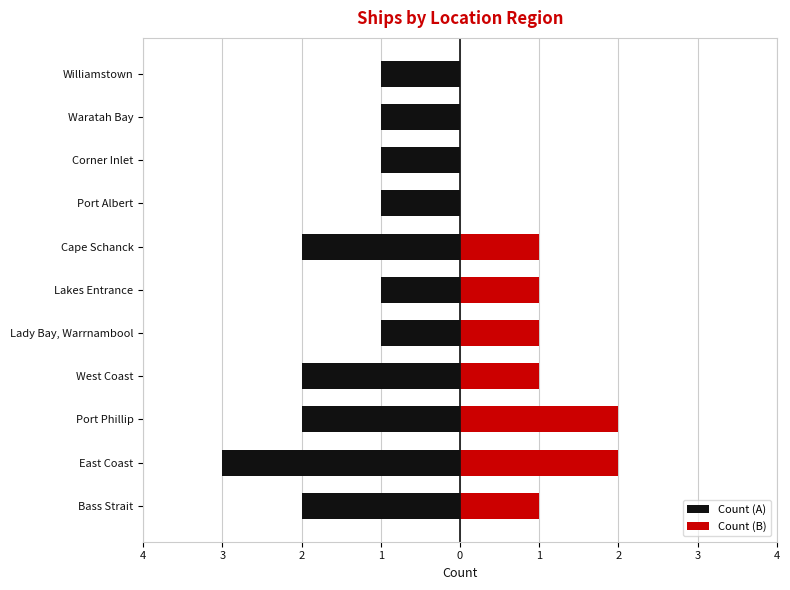

What is the average value of the Count (A) series?

-2